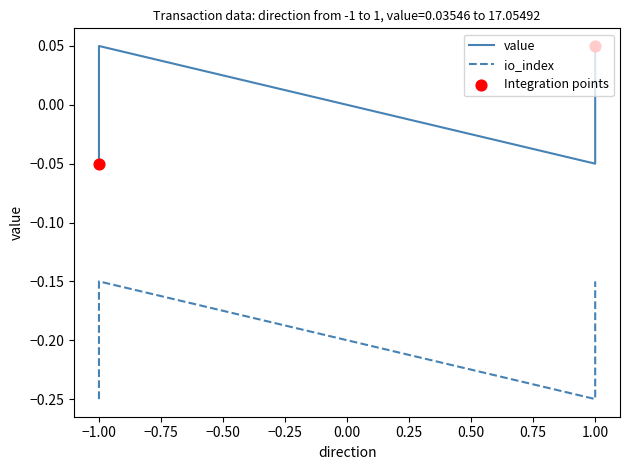

Which series has the widest spread of Y values?

io_index